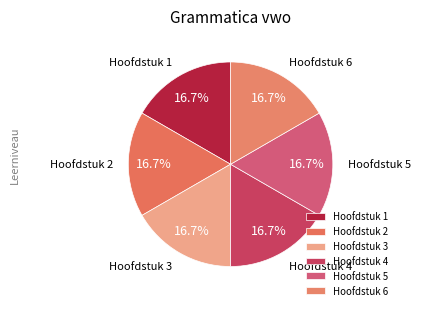

Is there any slice that represents more than half of the pie?

No